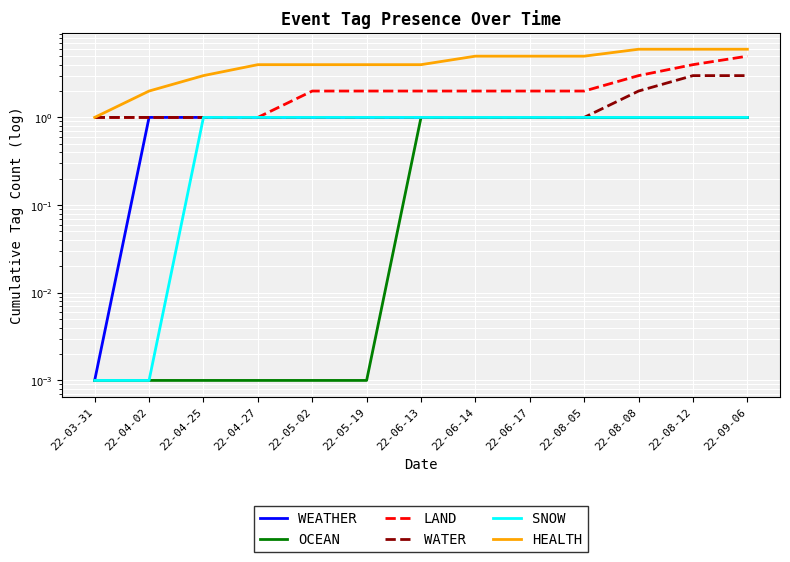

True or false: WATER has a value of 3.0 at 22-09-06.

True